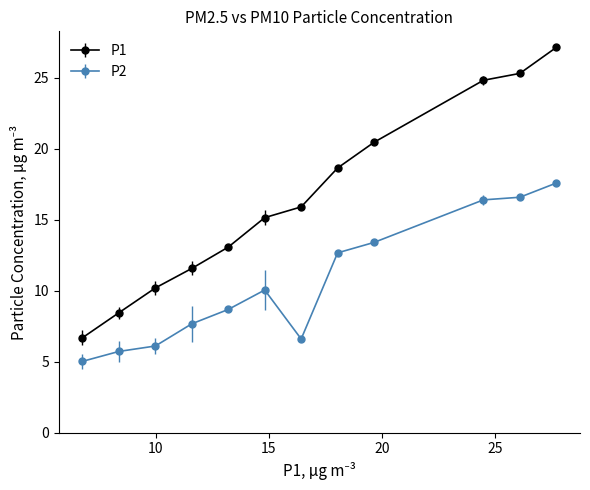

Which series has the widest spread of values?

P1